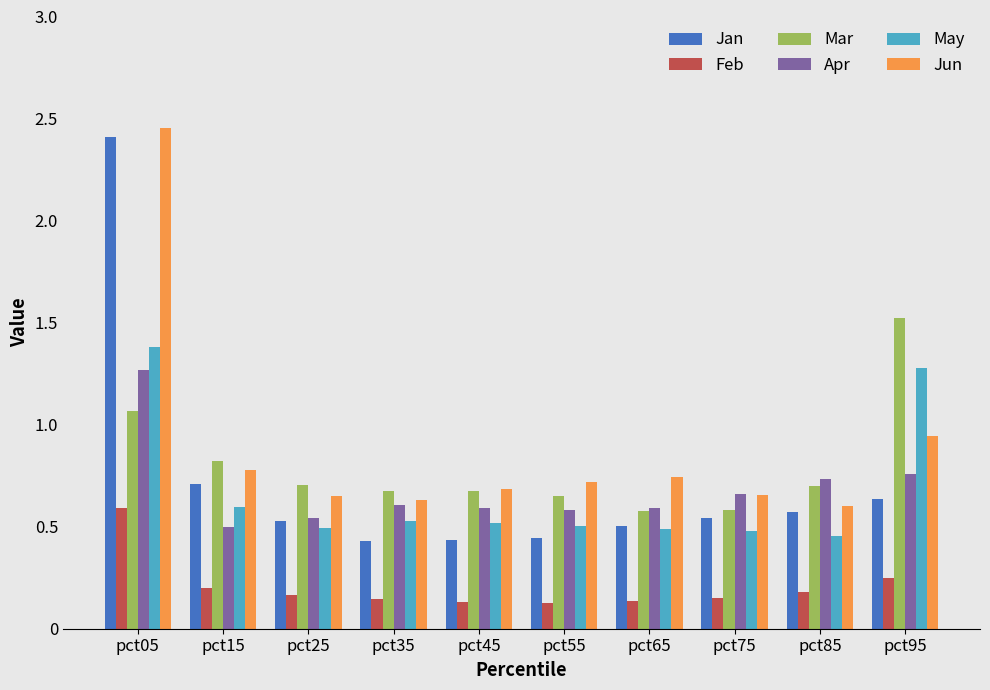

What is the total value across all series at pct05?

9.2